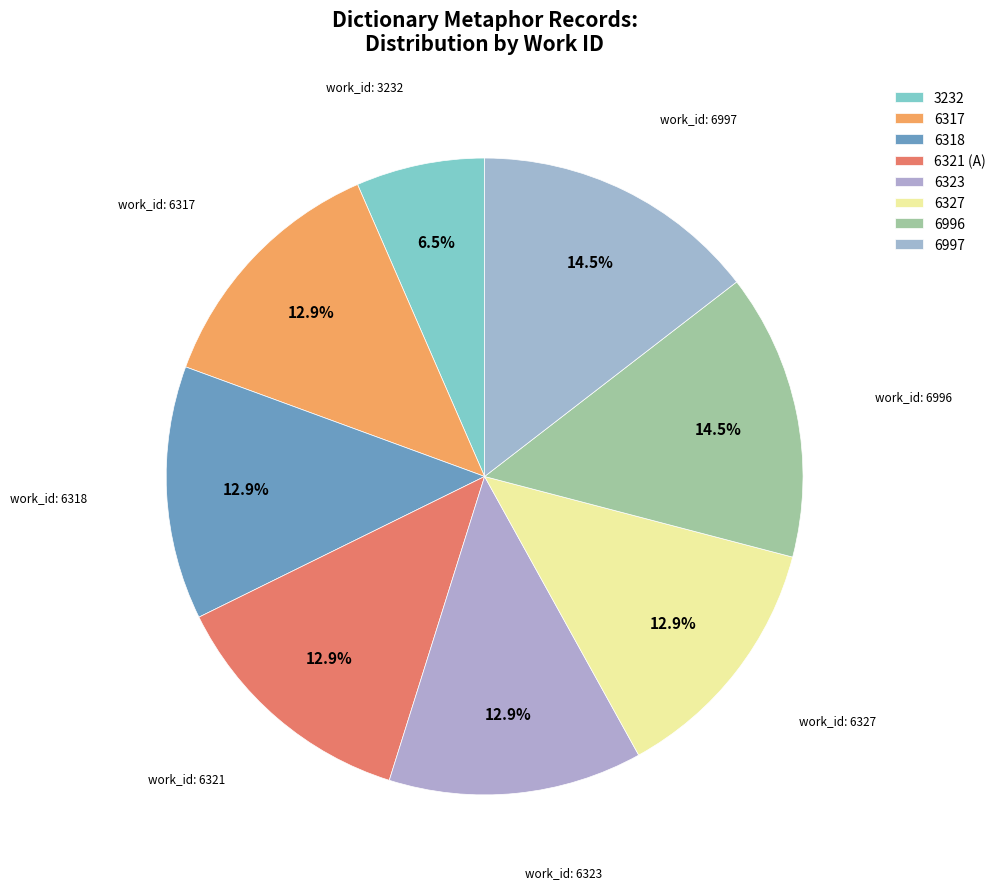

Which category has the smallest portion of the pie?

3232